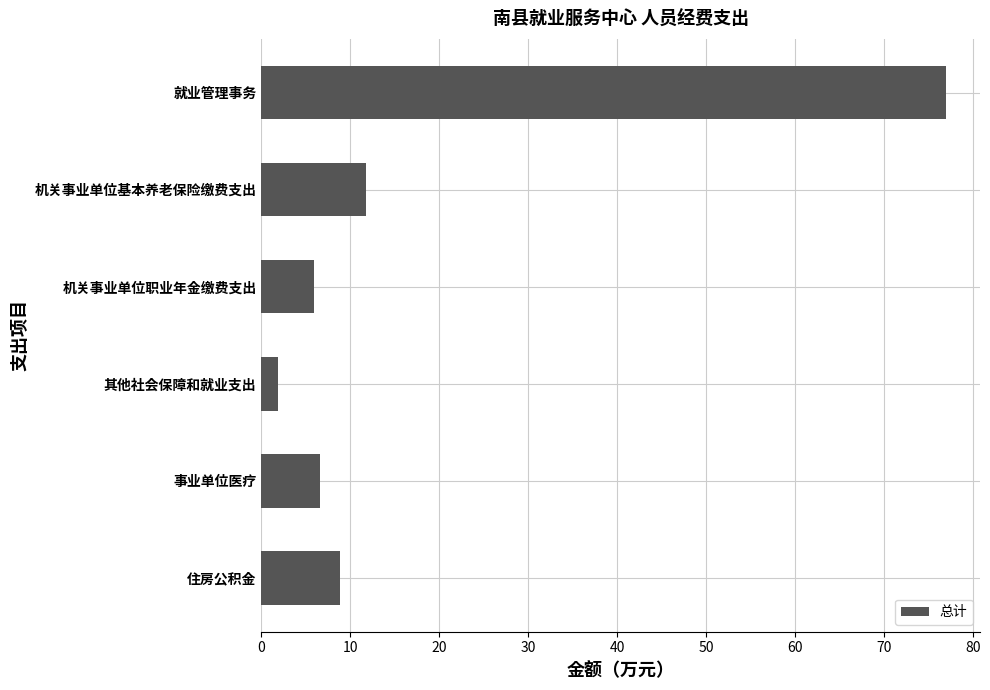

Is it true that the value at 事业单位医疗 is 9.6?

False